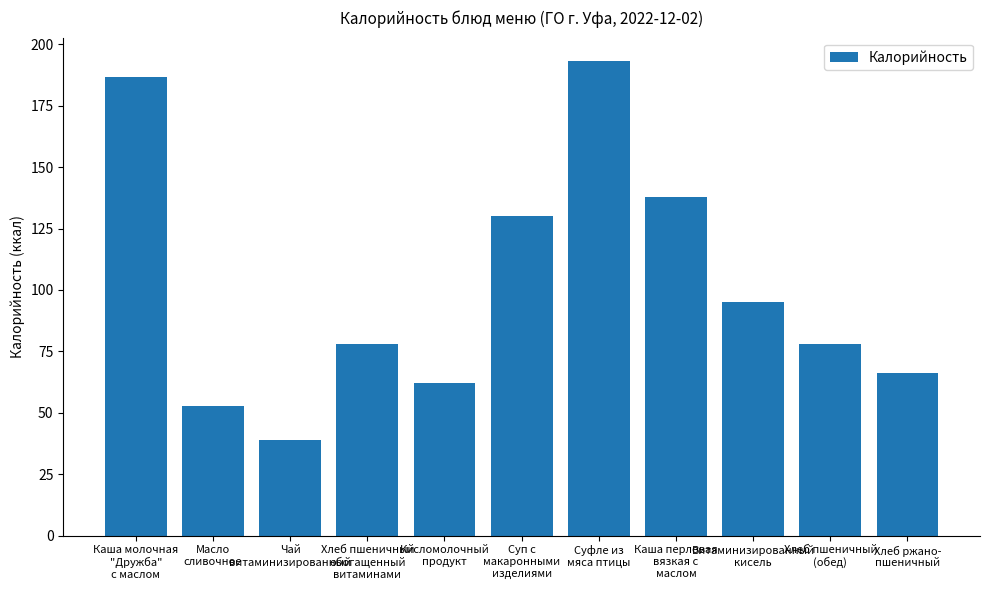

What is the approximate value at Кисломолочный
продукт?

62.0